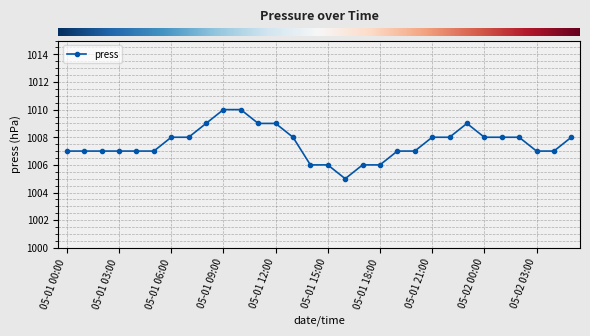

What is the value of the 29th point from the left?

1007